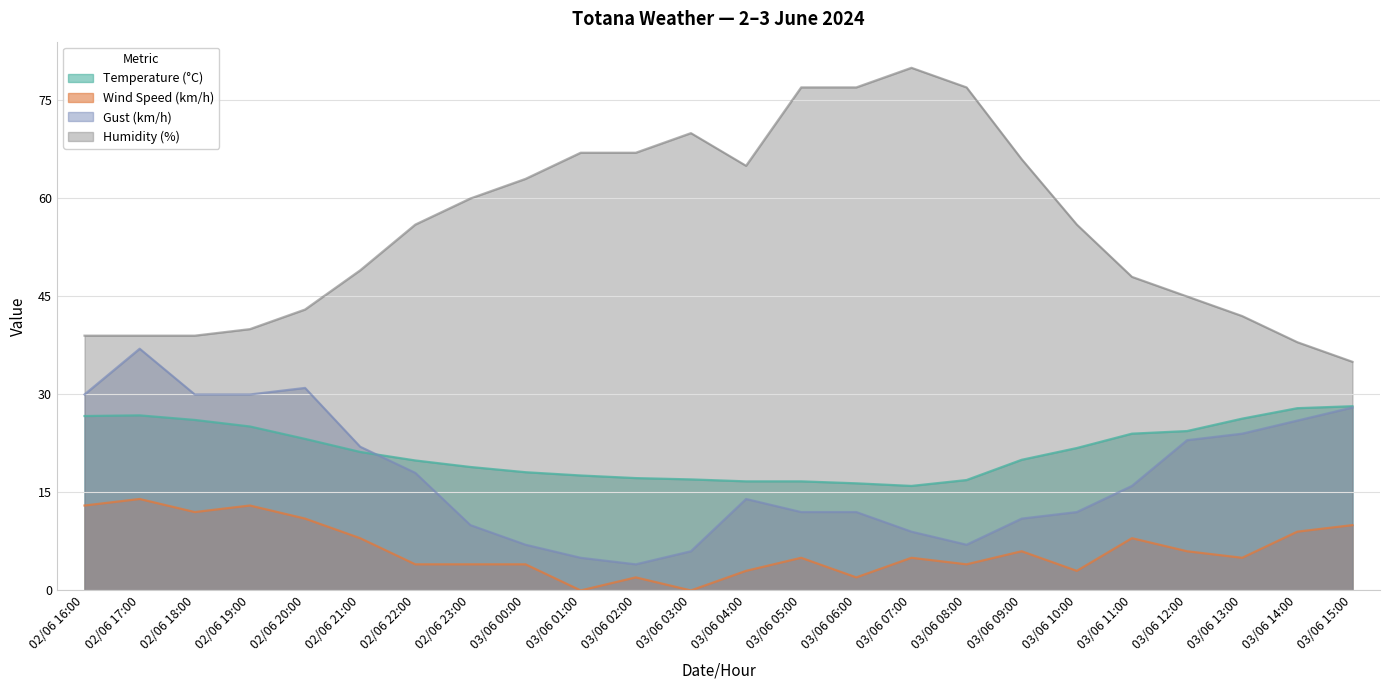

True or false: Humidity (%) and Temperature (°C) cross at least once.

False